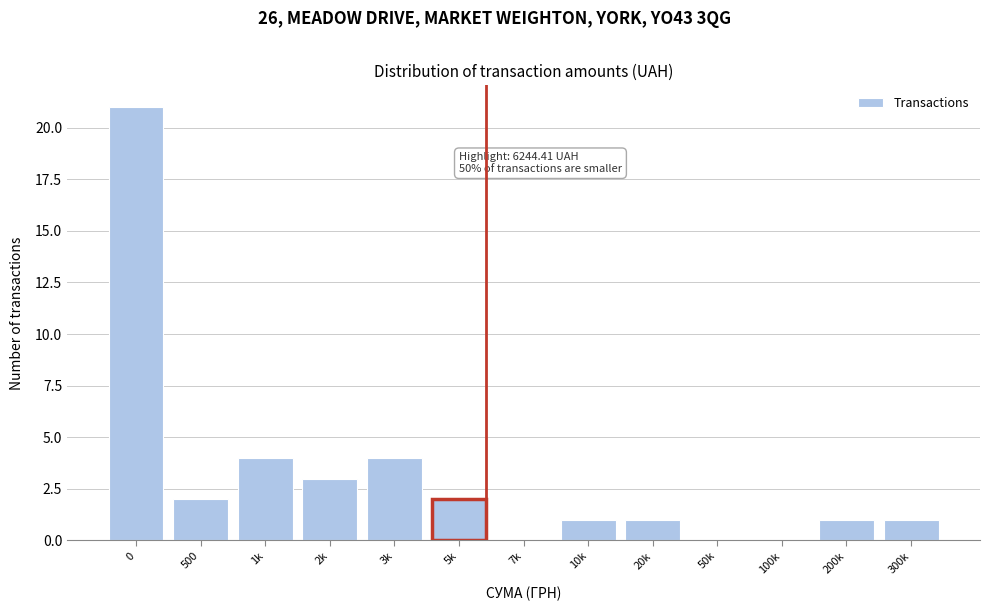

What is the maximum value shown in the chart?

21